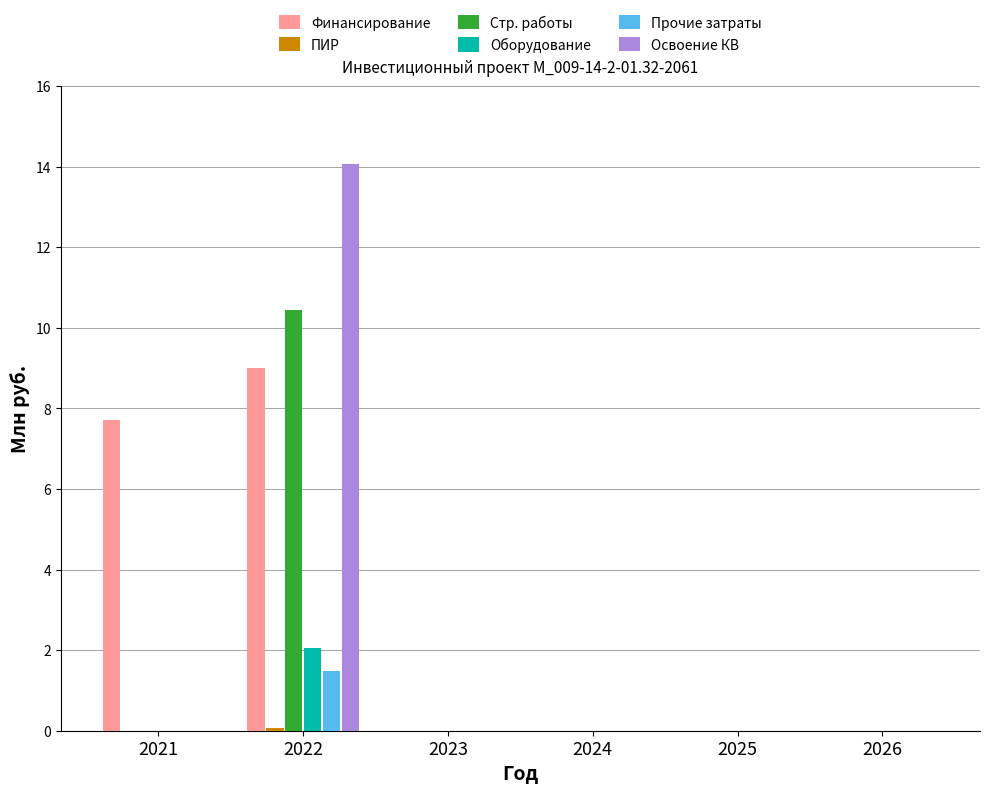

The Стр. работы series shows -3.6 at 2024. True or false?

False